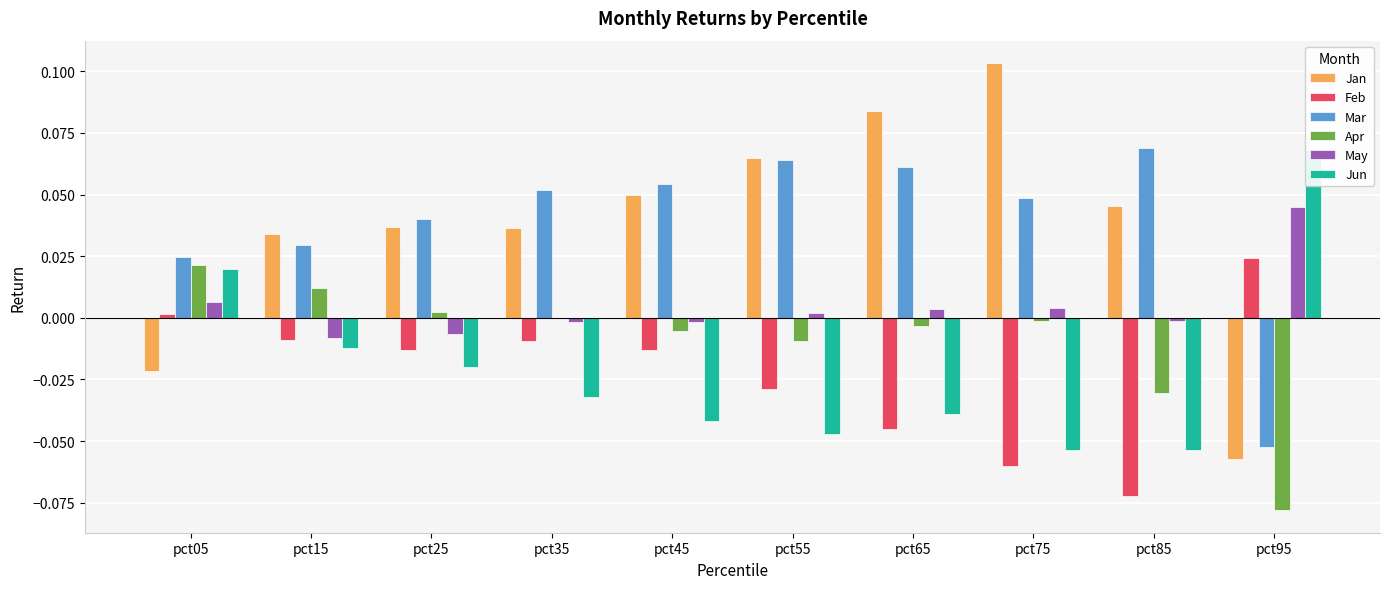

What is the value of the Jan bar at the 8th from the left?

0.1